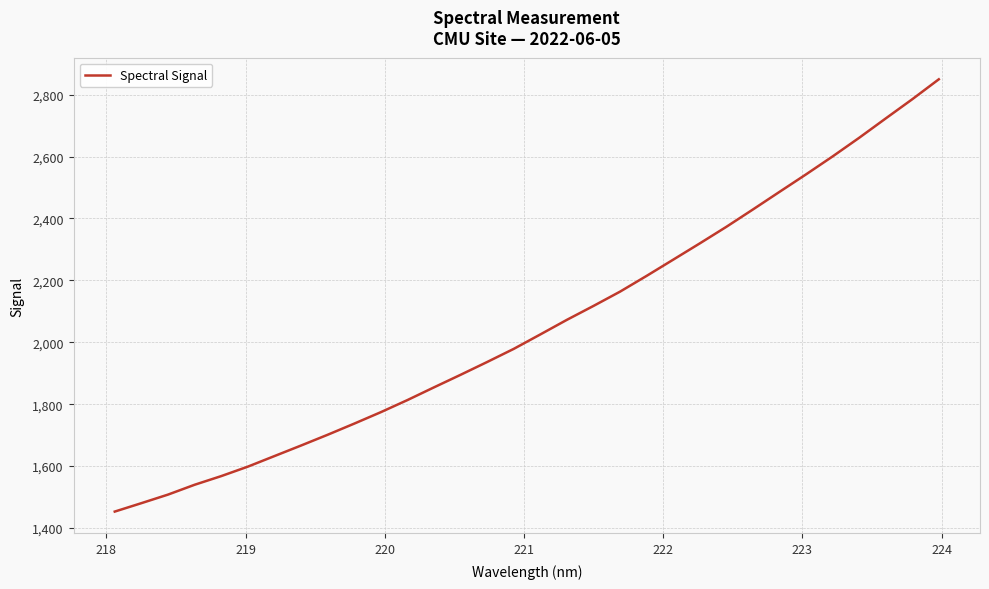

What is the smallest value displayed?

1453.2